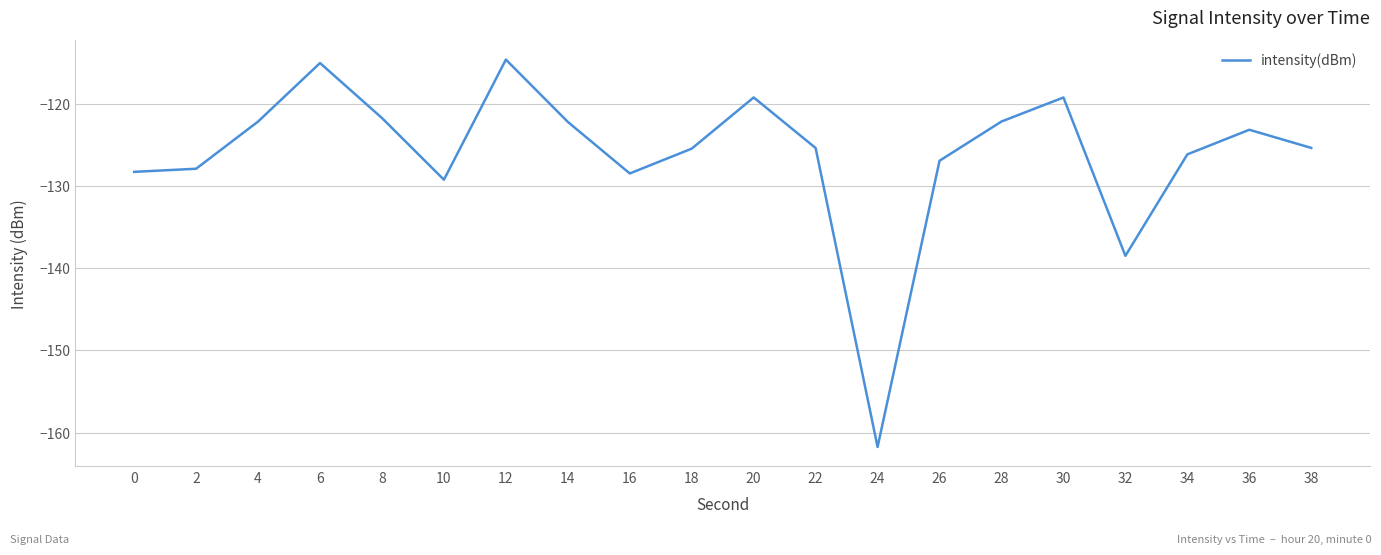

Is it true that the value at 16 is -128.4?

True